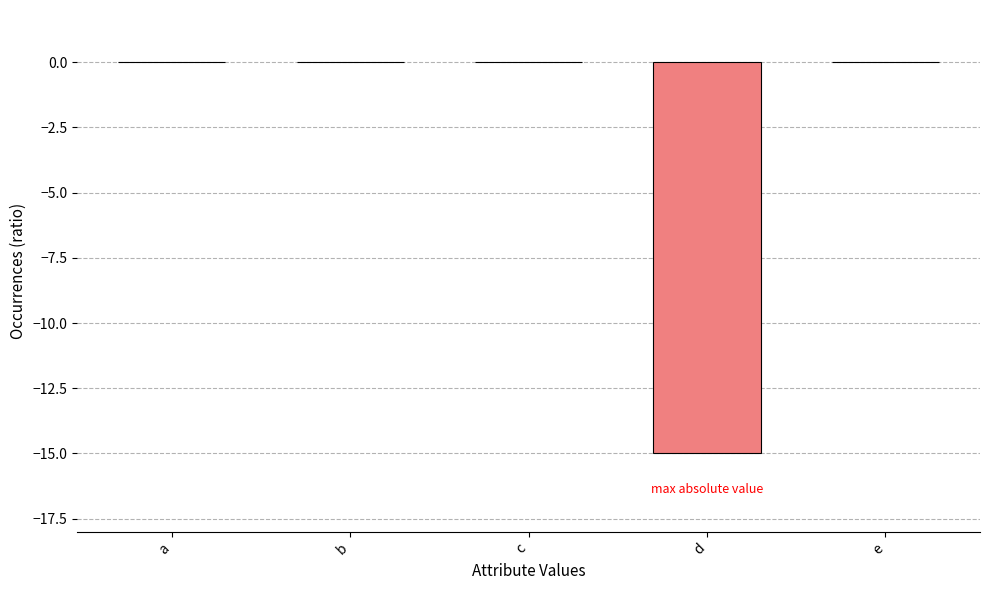

Reading left to right, list all the values displayed in this chart.

0	0	0	-15	0